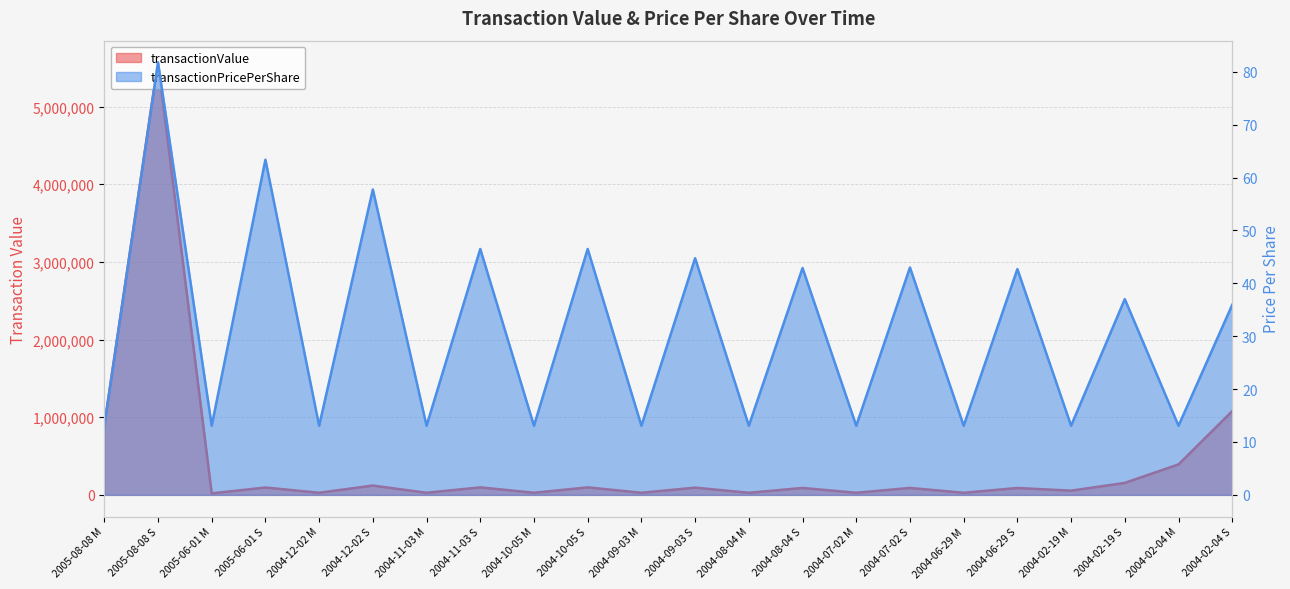

What are all the series names shown in the legend?

transactionValue, transactionPricePerShare